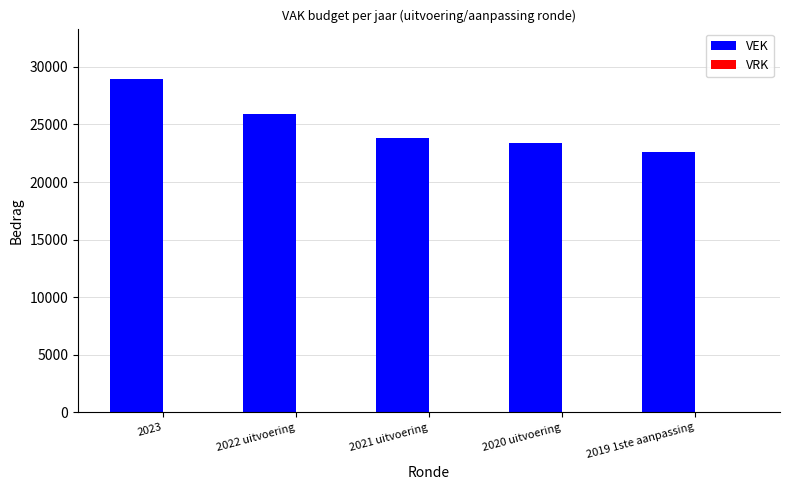

True or false: the data shows 25932 at 2022 uitvoering.

True